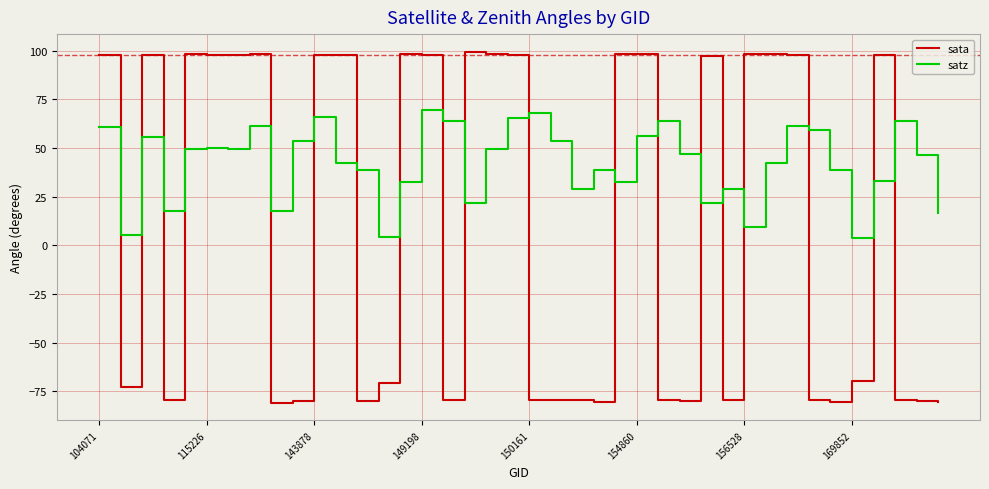

What is the smallest value displayed?

-81.0